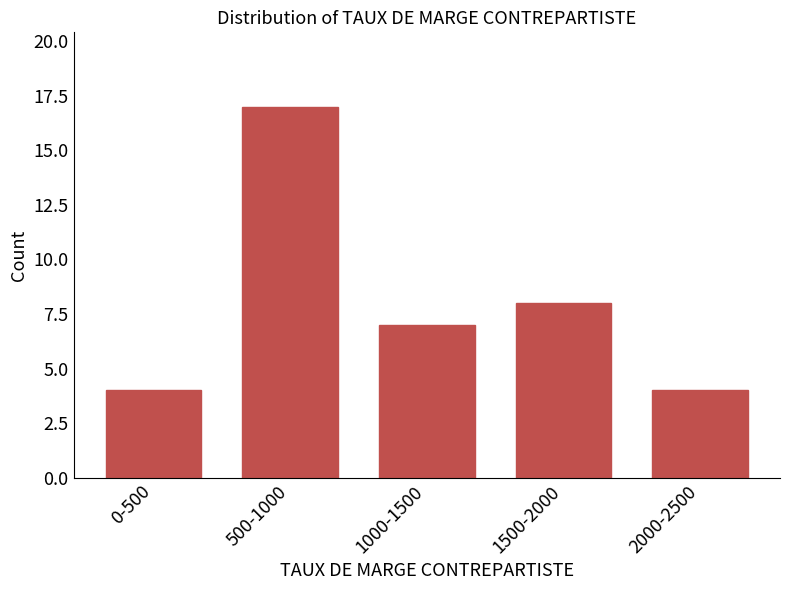

Reading right to left, what are all the values shown in this chart?

4	8	7	17	4